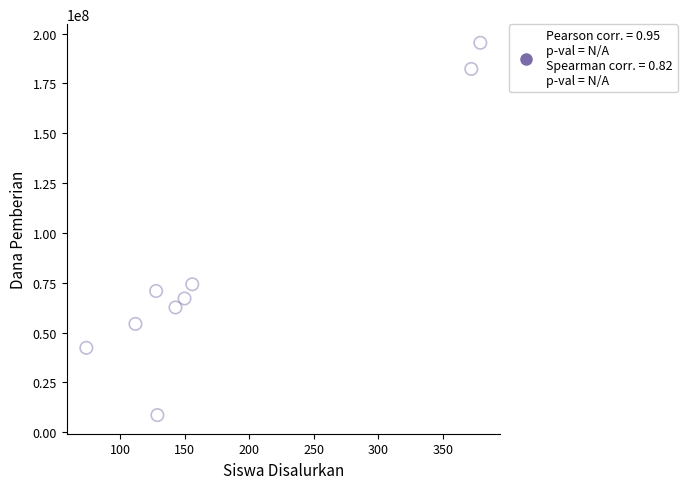

What is the average Y value?

84208333